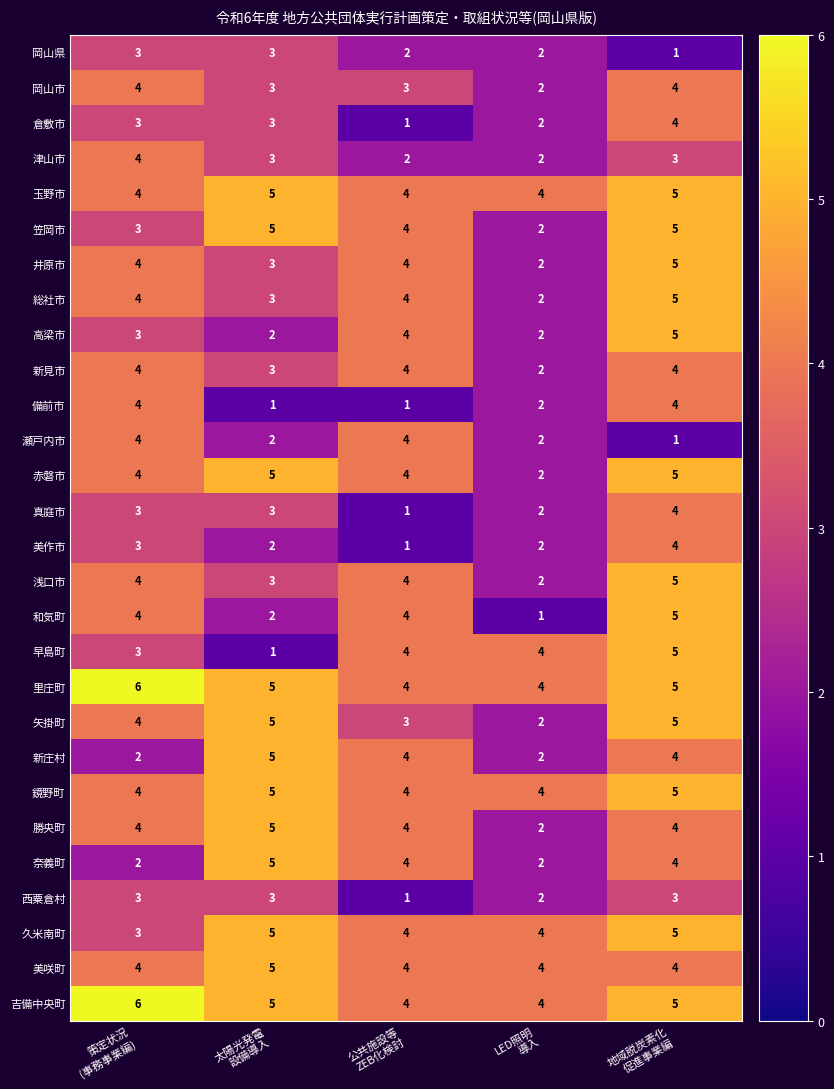

How many 浅口市 values are between 3 and 4?

3